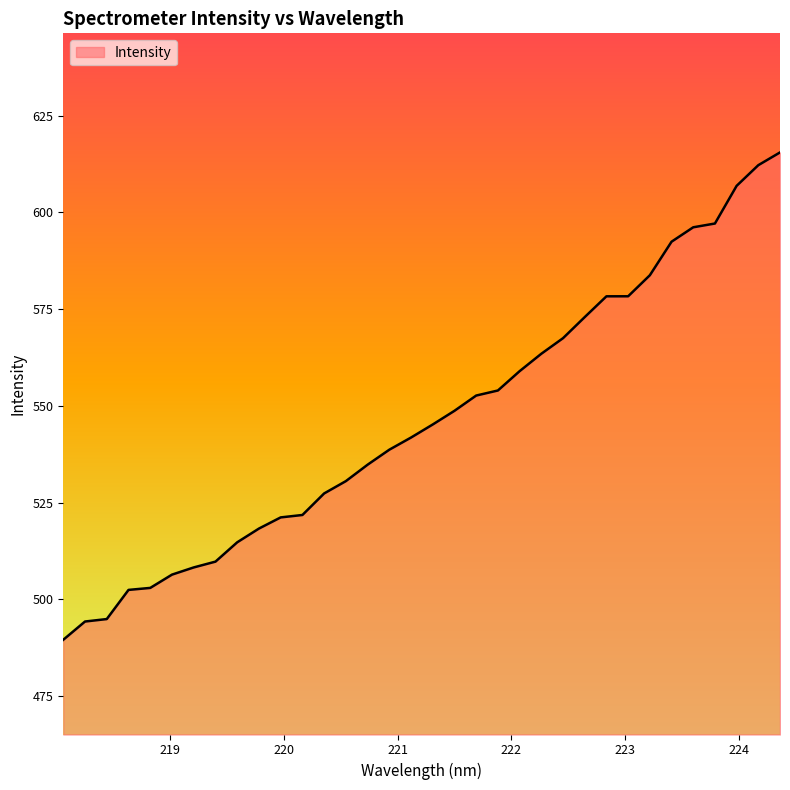

What is the difference between the maximum and minimum values?

125.9